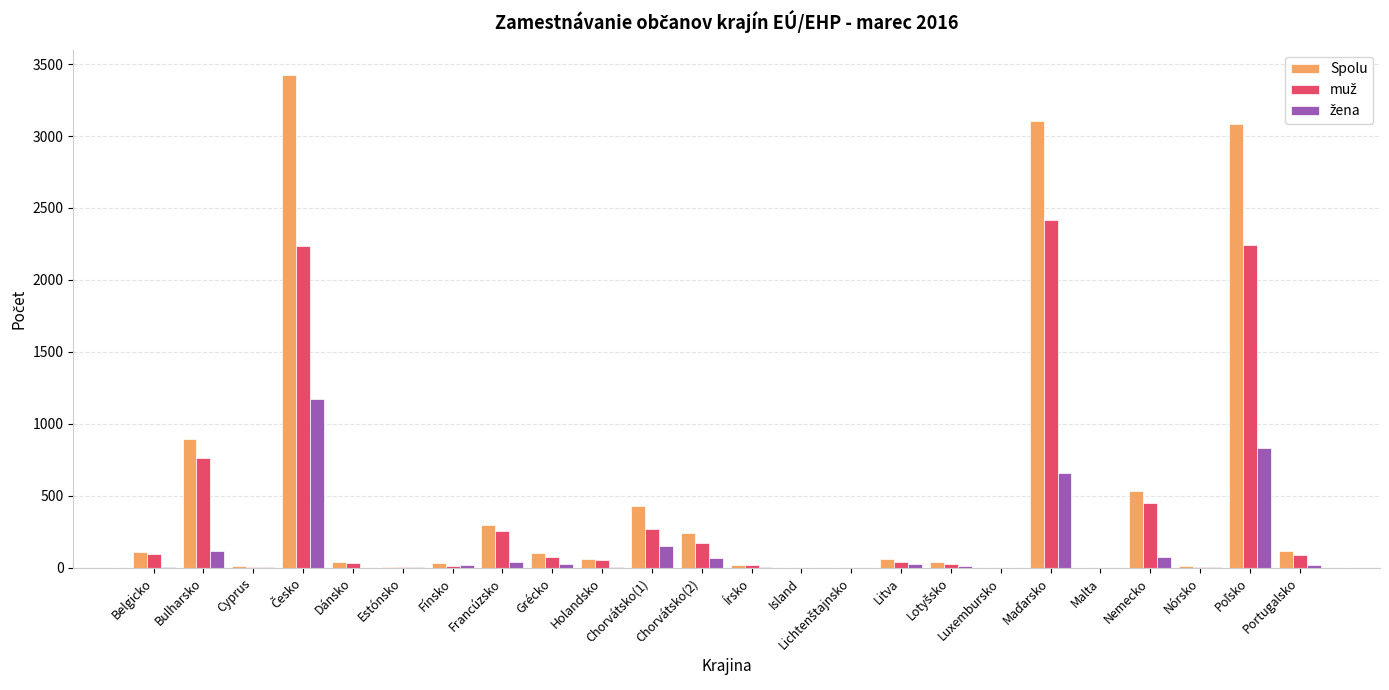

Between Dánsko and Nemecko, which series saw the biggest shift?

Spolu